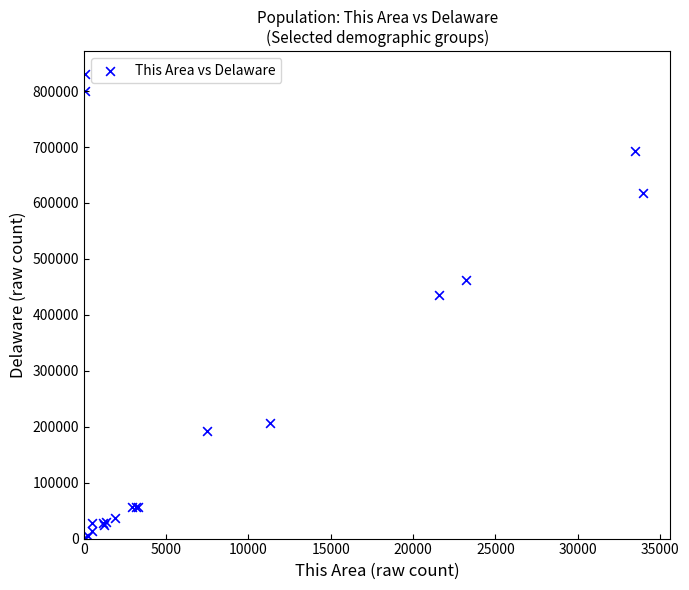

What Y value in the scatter plot is closest to 415112?

434939